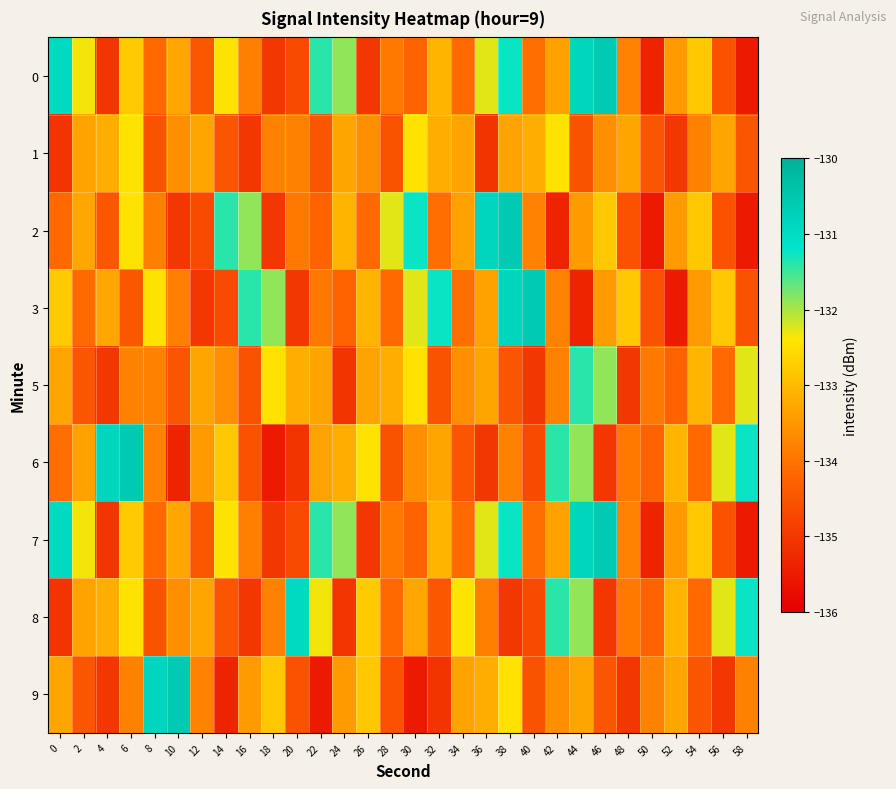

Reading right to left, what are all the values shown in this chart?

0: 58=-135.5	56=-134.5	54=-132.8	52=-133.5	50=-135.4	48=-133.8	46=-130.6	44=-130.9	42=-133.3	40=-134.1	38=-131.3	36=-132.3	34=-134.1	32=-133.1	30=-134.3	28=-133.9	26=-135.0	24=-131.9	22=-131.4	20=-134.7	18=-135.0	16=-133.8	14=-132.4	12=-134.5	10=-133.3	8=-134.2	6=-132.8	4=-135.0	2=-132.4	0=-131.0
1: 58=-134.5	56=-133.3	54=-133.8	52=-135.0	50=-134.5	48=-133.3	46=-133.6	44=-134.5	42=-132.4	40=-133.2	38=-133.3	36=-135.1	34=-133.3	32=-133.2	30=-132.4	28=-134.5	26=-133.6	24=-133.3	22=-134.5	20=-133.8	18=-133.8	16=-135.0	14=-134.5	12=-133.3	10=-133.6	8=-134.5	6=-132.4	4=-133.2	2=-133.3	0=-135.1
2: 58=-135.5	56=-134.5	54=-132.8	52=-133.5	50=-135.5	48=-134.5	46=-132.8	44=-133.5	42=-135.4	40=-133.8	38=-130.6	36=-130.9	34=-133.3	32=-134.1	30=-131.3	28=-132.3	26=-134.1	24=-133.1	22=-134.3	20=-133.9	18=-135.0	16=-131.9	14=-131.4	12=-134.7	10=-135.0	8=-133.8	6=-132.4	4=-134.5	2=-133.3	0=-134.2
3: 58=-134.5	56=-132.8	54=-133.5	52=-135.5	50=-134.5	48=-132.8	46=-133.5	44=-135.4	42=-133.8	40=-130.6	38=-130.9	36=-133.3	34=-134.1	32=-131.3	30=-132.3	28=-134.1	26=-133.1	24=-134.3	22=-133.9	20=-135.0	18=-131.9	16=-131.4	14=-134.7	12=-135.0	10=-133.8	8=-132.4	6=-134.5	4=-133.3	2=-134.2	0=-132.8
5: 58=-132.3	56=-134.1	54=-133.1	52=-134.3	50=-133.9	48=-135.0	46=-131.9	44=-131.4	42=-133.8	40=-135.0	38=-134.5	36=-133.3	34=-133.6	32=-134.5	30=-132.4	28=-133.2	26=-133.3	24=-135.1	22=-133.3	20=-133.2	18=-132.4	16=-134.5	14=-133.6	12=-133.3	10=-134.5	8=-133.8	6=-133.8	4=-135.0	2=-134.5	0=-133.3
6: 58=-131.3	56=-132.3	54=-134.1	52=-133.1	50=-134.3	48=-133.9	46=-135.0	44=-131.9	42=-131.4	40=-134.7	38=-133.8	36=-135.0	34=-134.5	32=-133.3	30=-133.6	28=-134.5	26=-132.4	24=-133.2	22=-133.3	20=-135.1	18=-135.5	16=-134.5	14=-132.8	12=-133.5	10=-135.4	8=-133.8	6=-130.6	4=-130.9	2=-133.3	0=-134.1
7: 58=-135.5	56=-134.5	54=-132.8	52=-133.5	50=-135.4	48=-133.8	46=-130.6	44=-130.9	42=-133.3	40=-134.1	38=-131.3	36=-132.3	34=-134.1	32=-133.1	30=-134.3	28=-133.9	26=-135.0	24=-131.9	22=-131.4	20=-134.7	18=-135.0	16=-133.8	14=-132.4	12=-134.5	10=-133.3	8=-134.2	6=-132.8	4=-135.0	2=-132.4	0=-131.0
8: 58=-131.3	56=-132.3	54=-134.1	52=-133.1	50=-134.3	48=-133.9	46=-135.0	44=-131.9	42=-131.4	40=-134.7	38=-135.0	36=-133.8	34=-132.4	32=-134.5	30=-133.3	28=-134.2	26=-132.8	24=-135.0	22=-132.4	20=-131.0	18=-133.8	16=-135.0	14=-134.5	12=-133.3	10=-133.6	8=-134.5	6=-132.4	4=-133.2	2=-133.3	0=-135.1
9: 58=-133.8	56=-135.0	54=-134.5	52=-133.3	50=-133.8	48=-135.0	46=-134.5	44=-133.3	42=-133.6	40=-134.5	38=-132.4	36=-133.2	34=-133.3	32=-135.1	30=-135.5	28=-134.5	26=-132.8	24=-133.5	22=-135.5	20=-134.5	18=-132.8	16=-133.5	14=-135.4	12=-133.8	10=-130.6	8=-130.9	6=-133.8	4=-135.0	2=-134.5	0=-133.3